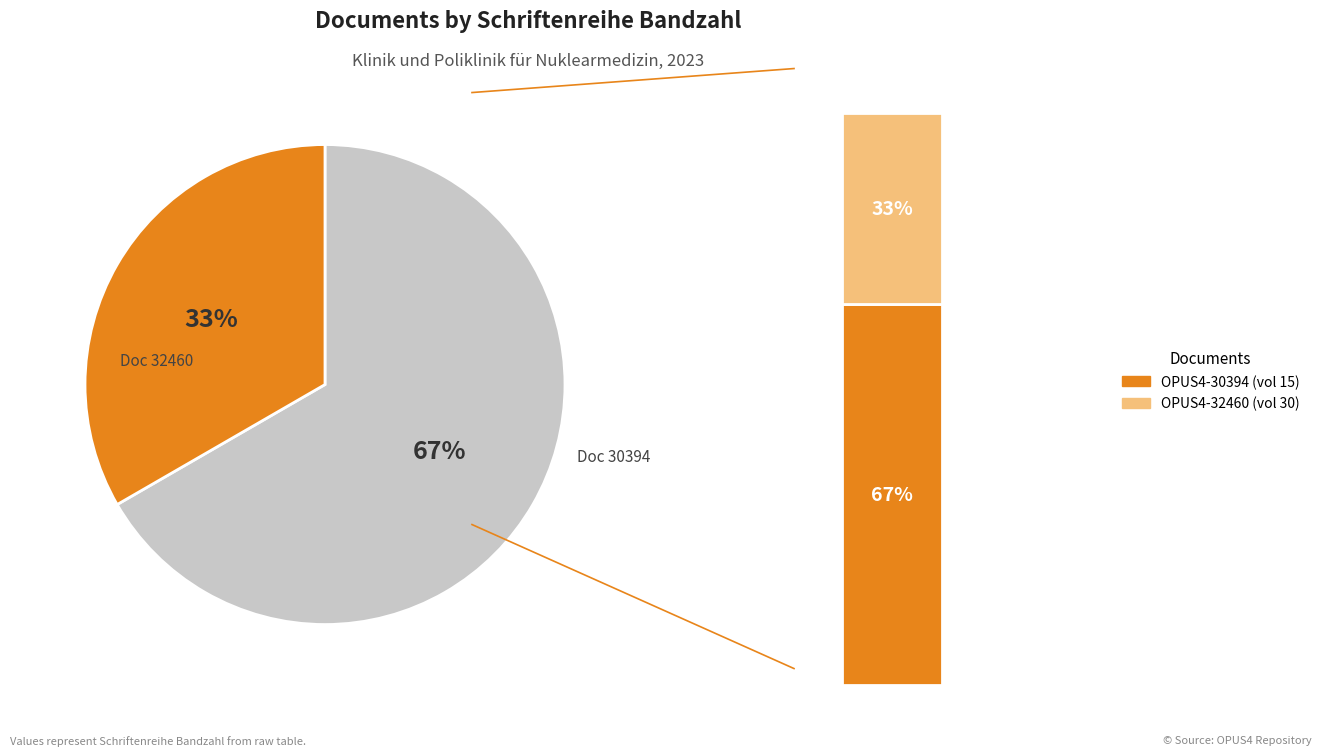

Which has a higher value, OPUS4-32460 or OPUS4-30394?

OPUS4-32460